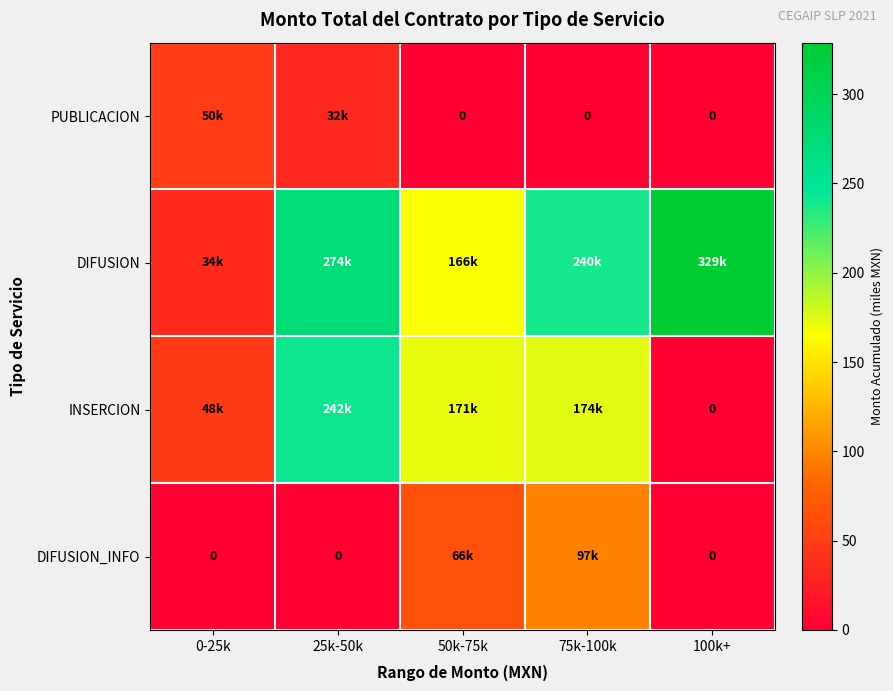

What is the total value across all series at 75k-100k?

510.3